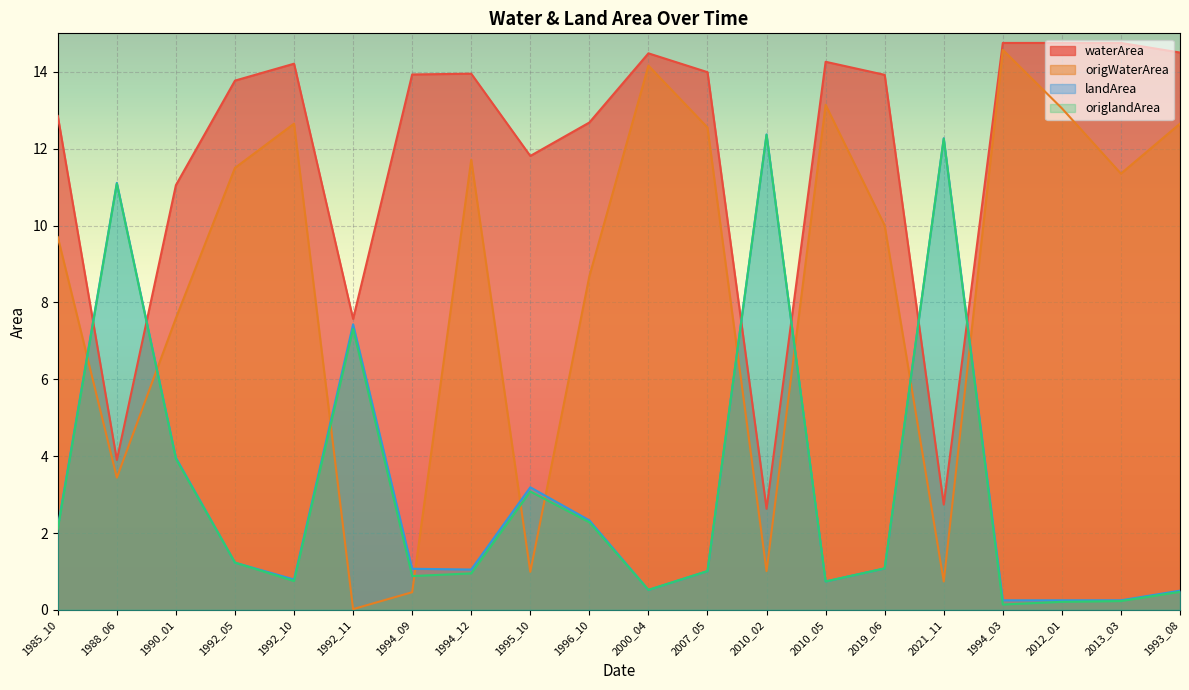

What is the difference between the maximum and minimum values in the landArea series?

12.1